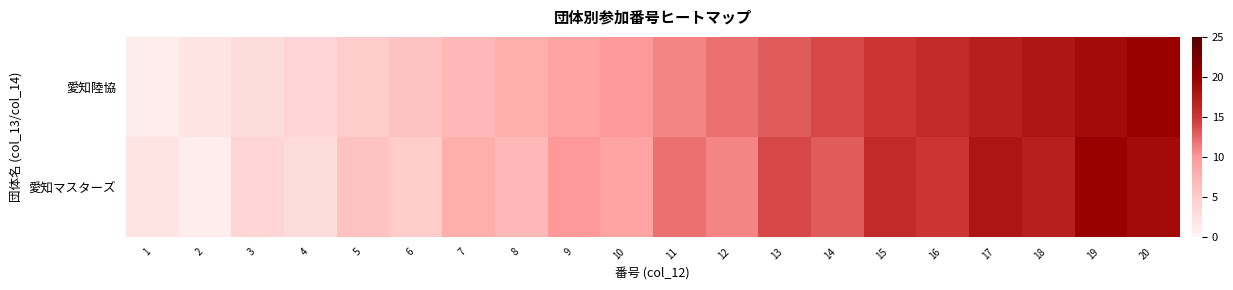

Which label corresponds to the largest value in the chart?

20